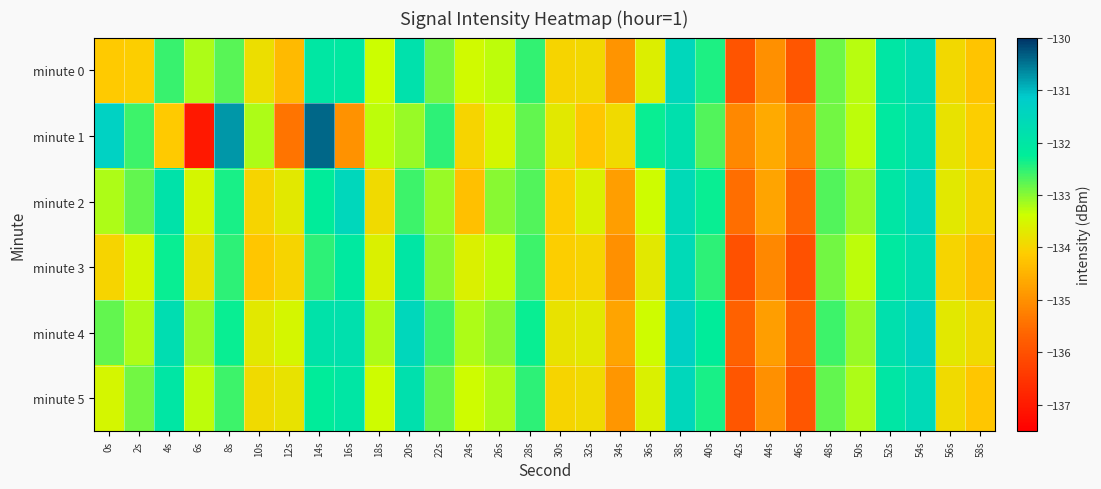

What is the difference between the highest and lowest values at 38s?

0.5